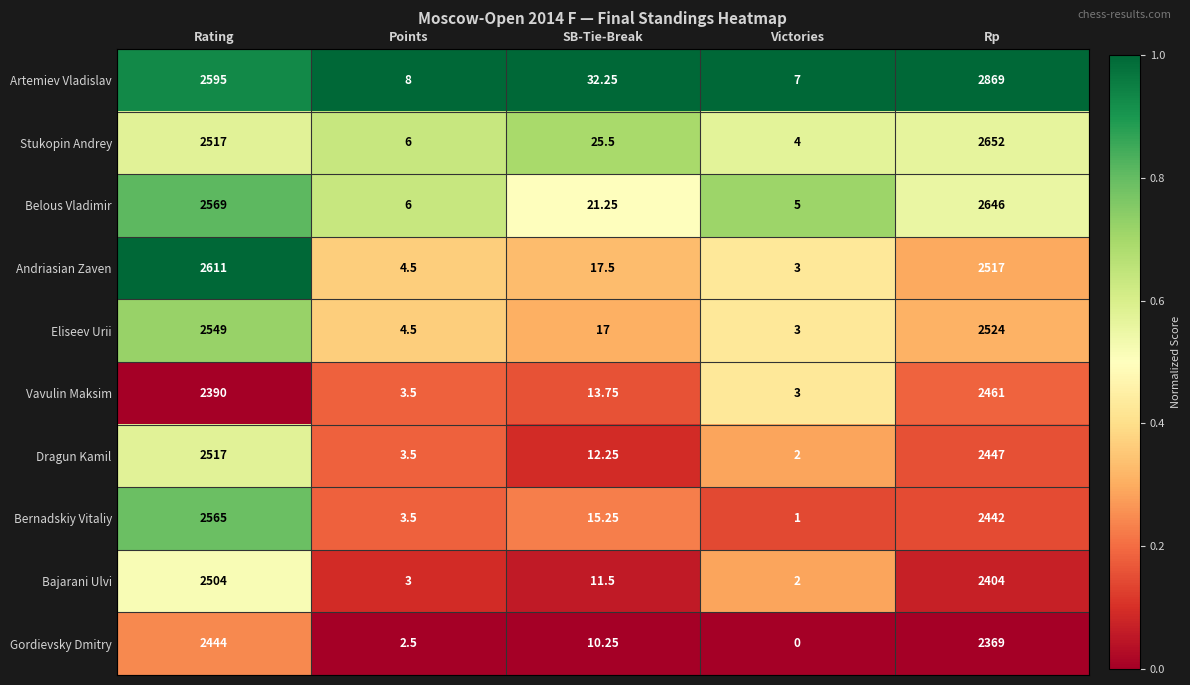

At which label is Stukopin Andrey closest to 1328?

Rating